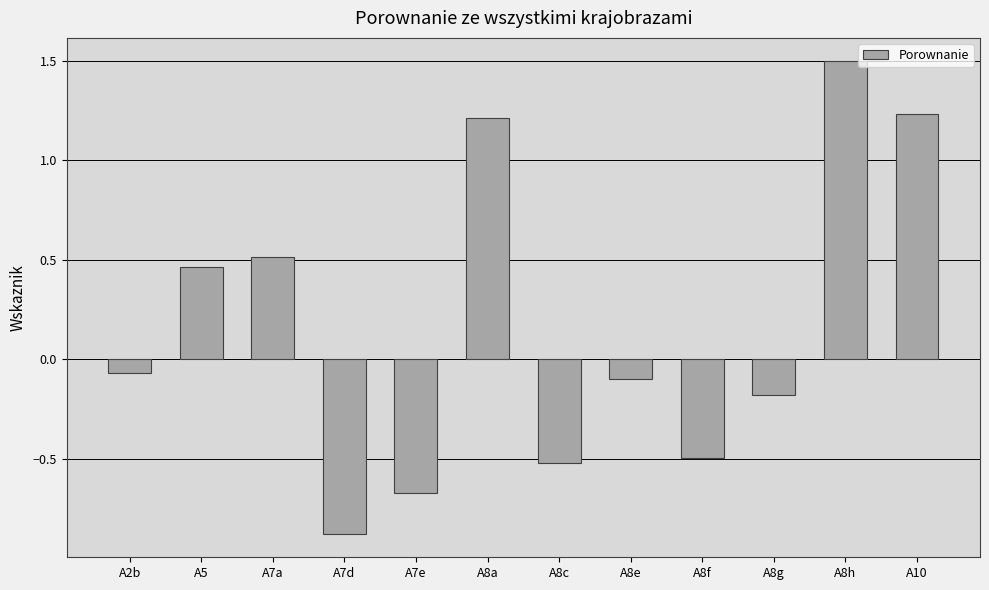

Between A5 and A10, which is larger?

A10